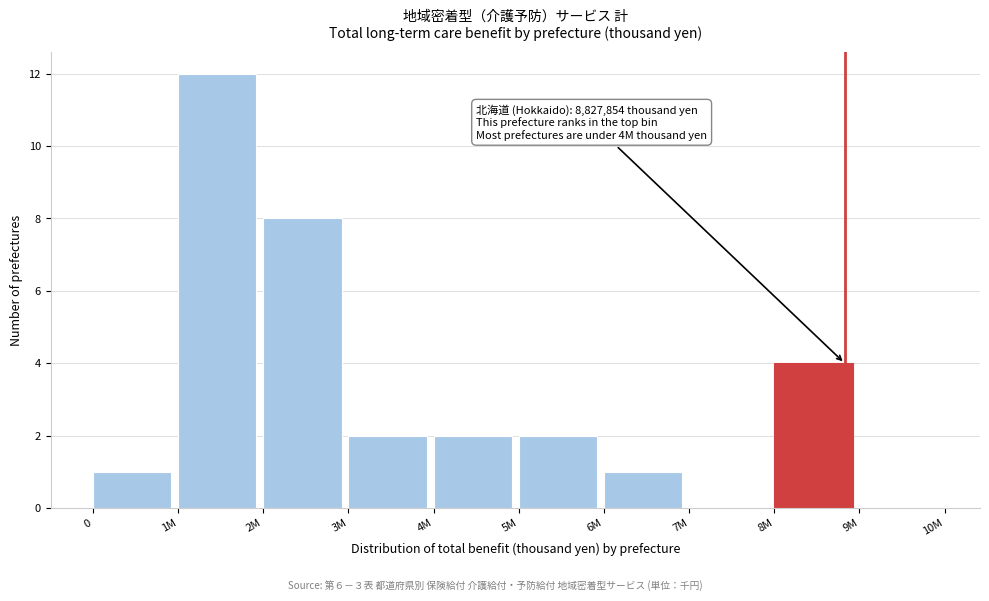

Reading left to right, extract all data points from this chart.

0=1	1M=12	2M=8	3M=2	4M=2	5M=2	6M=1	7M=0	8M=4	9M=0